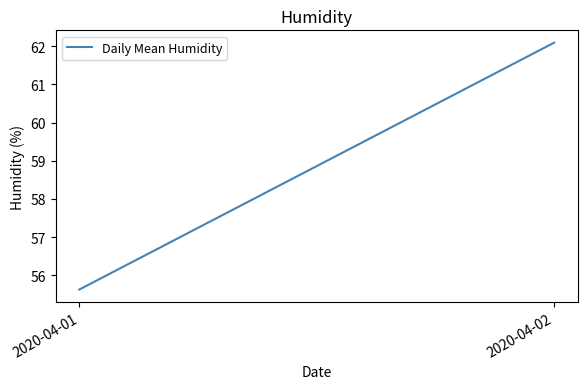

Reading left to right, extract all data points from this chart.

55.6	62.1